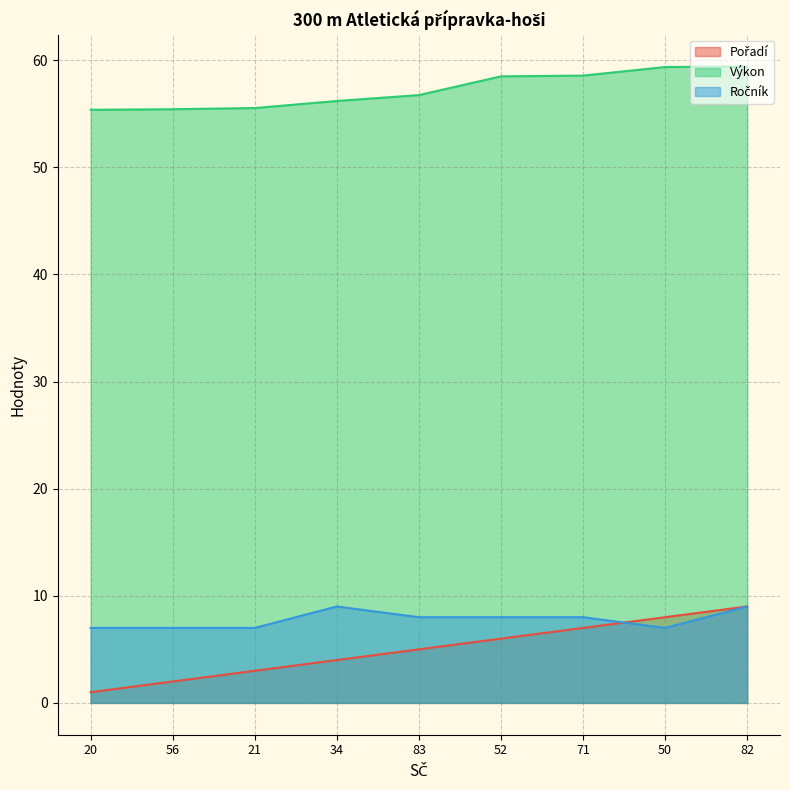

True or false: Výkon has more than 1 interior local peaks.

False